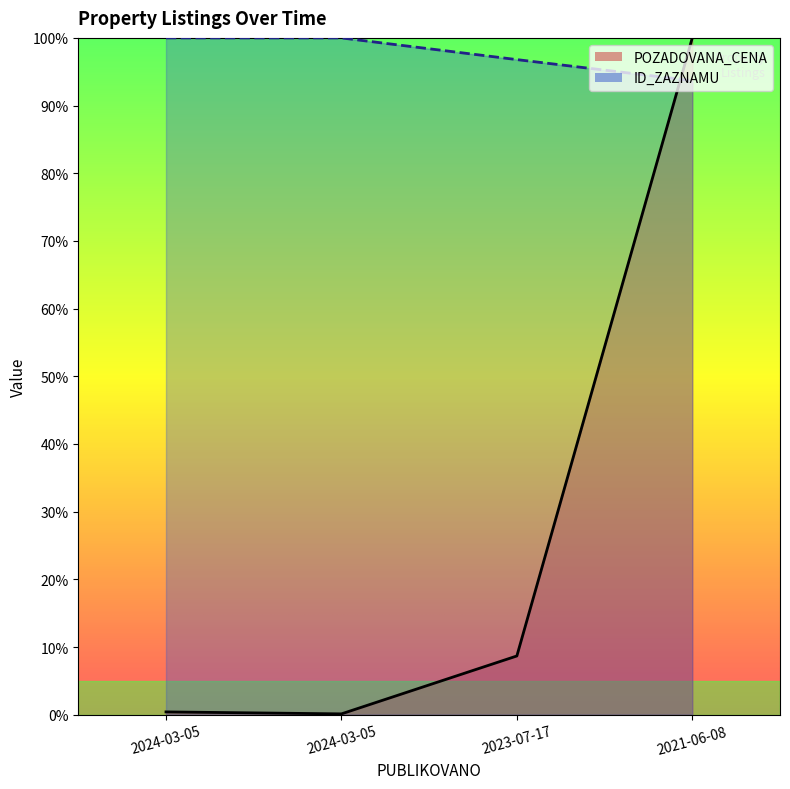

Is it true that ID_ZAZNAMU equals 93.7 at 2021-06-08?

True